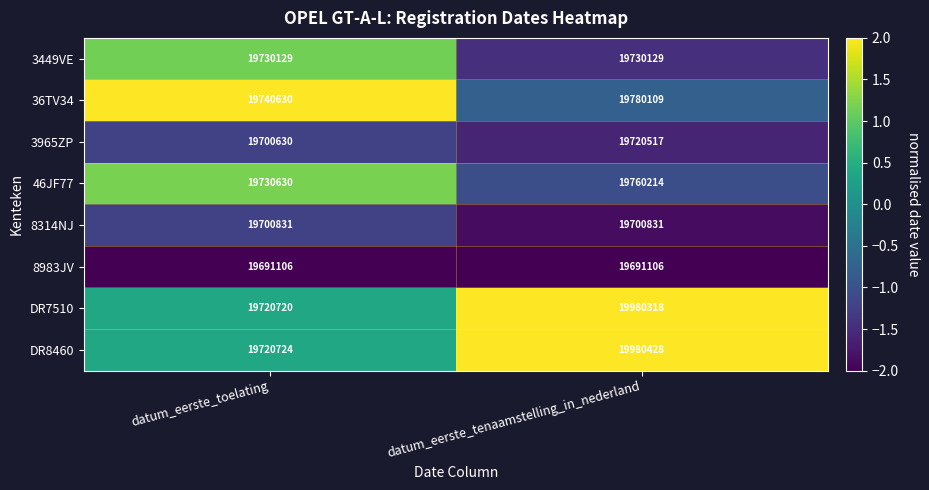

Which series changed the most between datum_eerste_toelating and datum_eerste_tenaamstelling_in_nederland?

DR8460